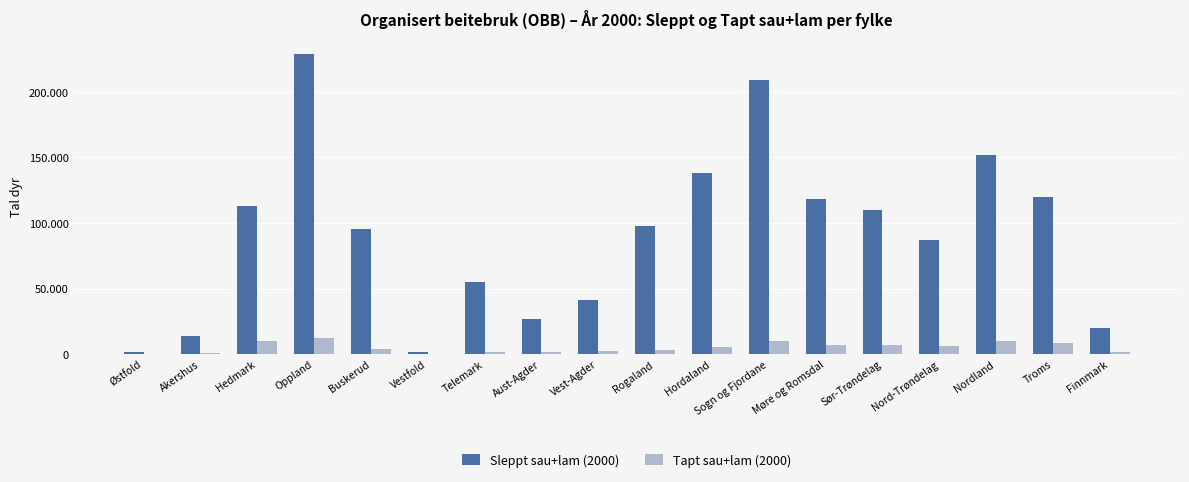

Read the Sleppt sau+lam (2000) value at Aust-Agder, to the nearest 10.

27190